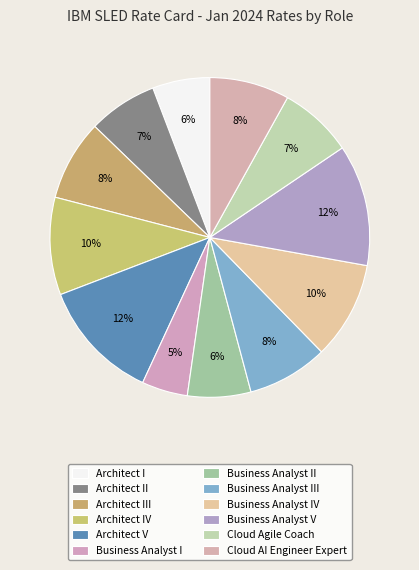

Combined, do Architect II and Business Analyst V account for over 50%?

No